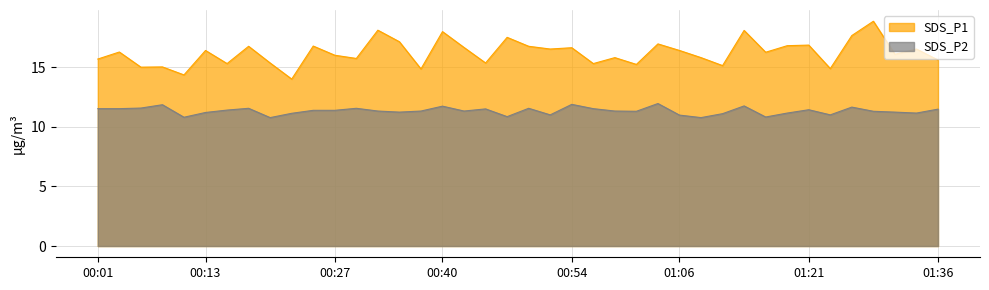

Count the number of categories in the chart.

40